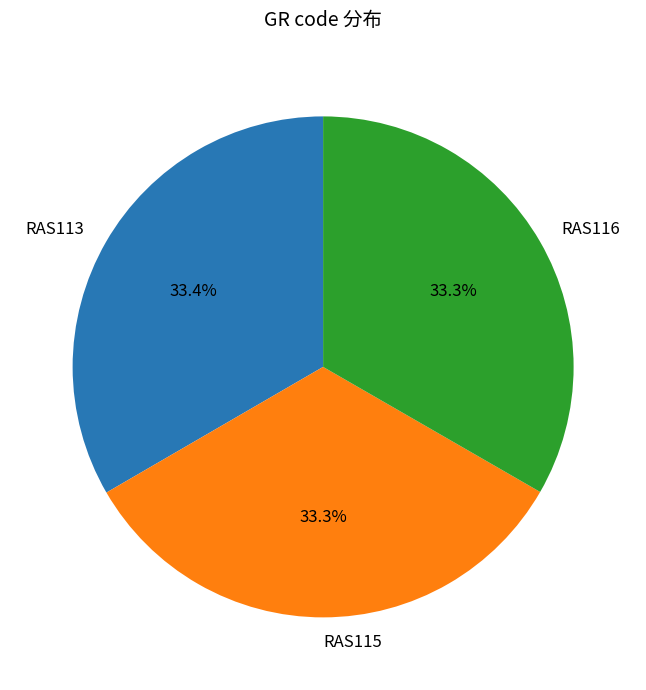

To the nearest percent, what is the combined percentage of RAS113 and RAS116?

67%